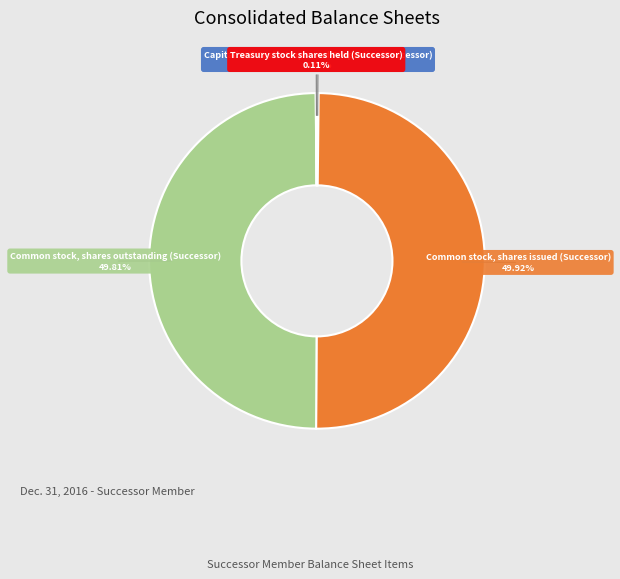

How many slices are in this pie chart?

4